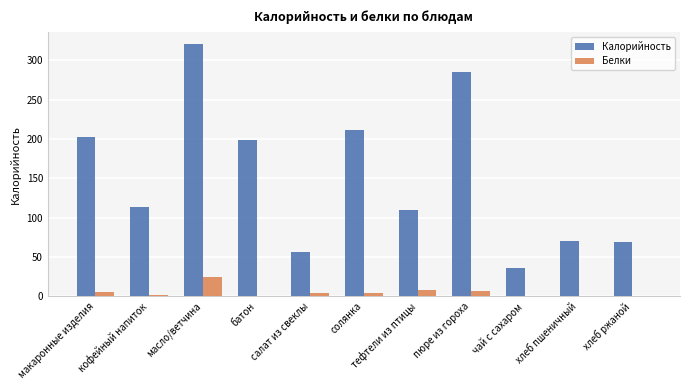

The value of Калорийность at салат из свеклы is 55.7. True or false?

True